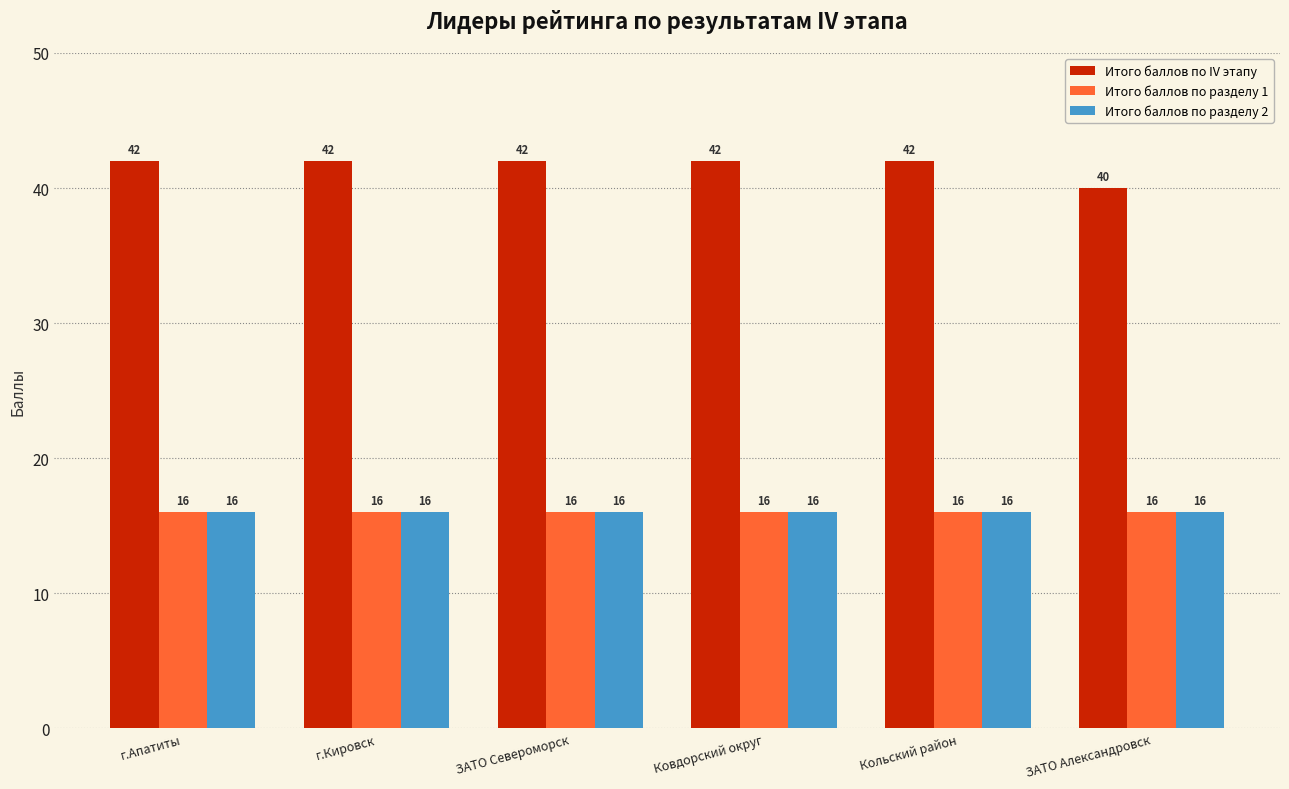

What are all the series names shown in the legend?

Итого баллов по IV этапу, Итого баллов по разделу 1, Итого баллов по разделу 2